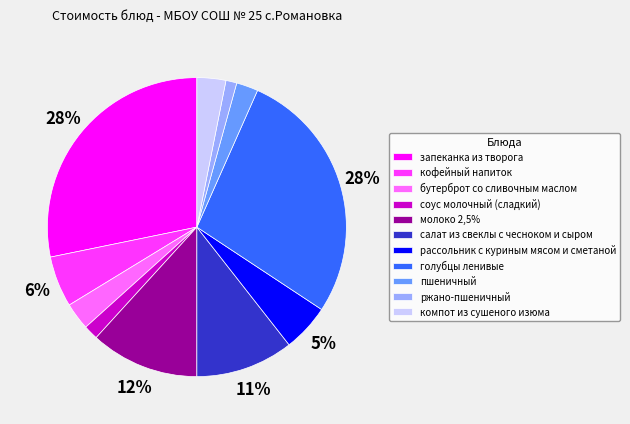

How many slices are in this pie chart?

11